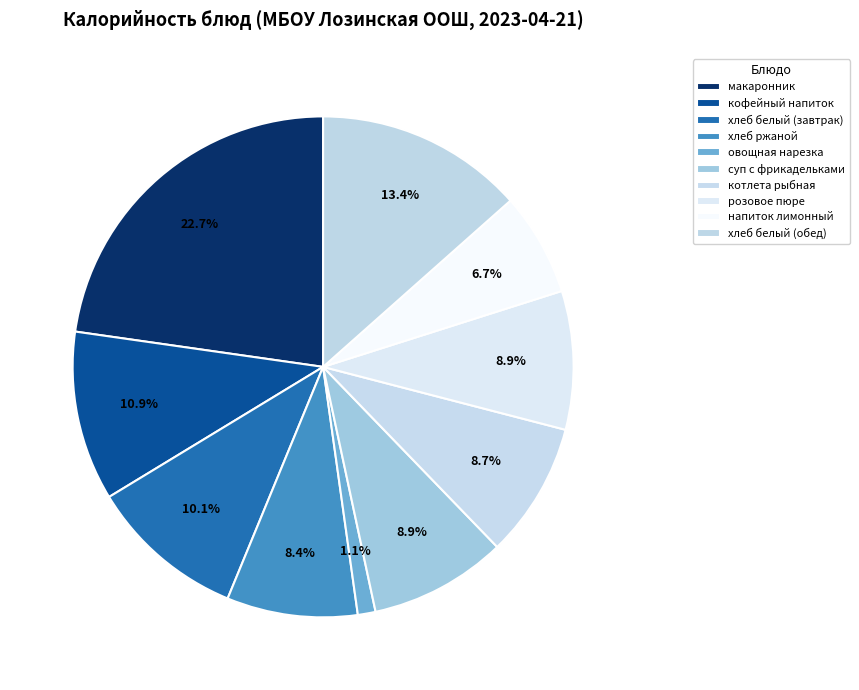

Does any single category account for the majority?

No